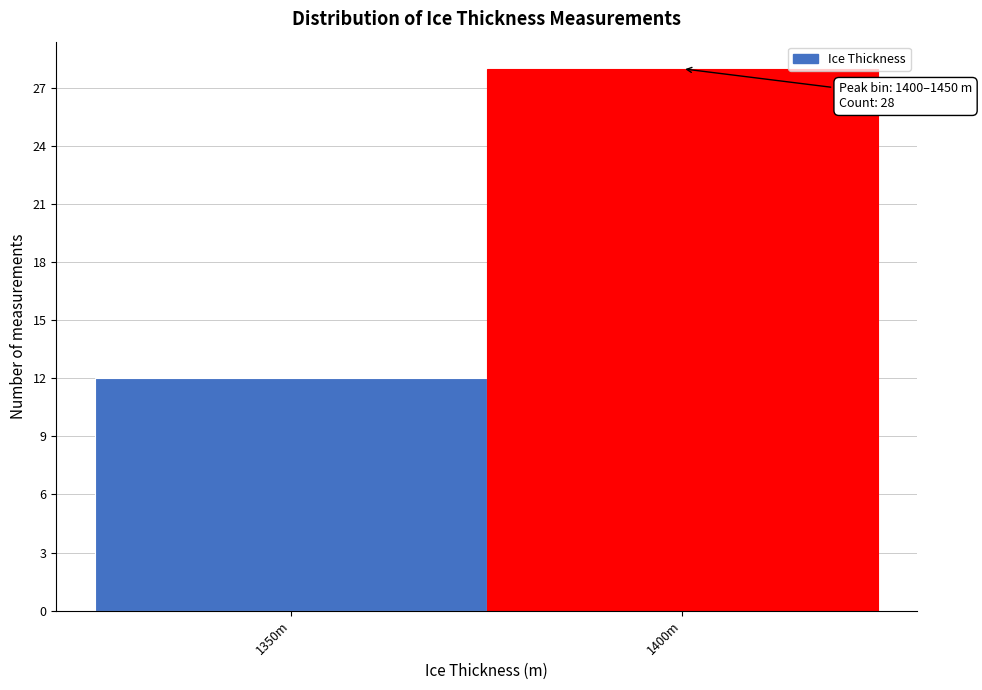

Reading left to right, transcribe all the data shown in this chart.

1350m=12	1400m=28